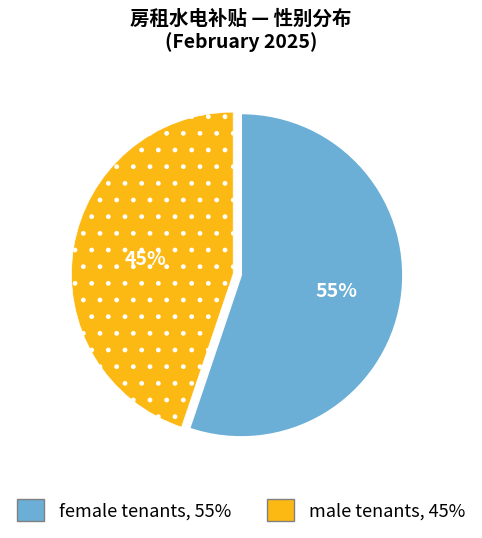

To the nearest percent, what is the difference between the largest and smallest slice percentages?

10%